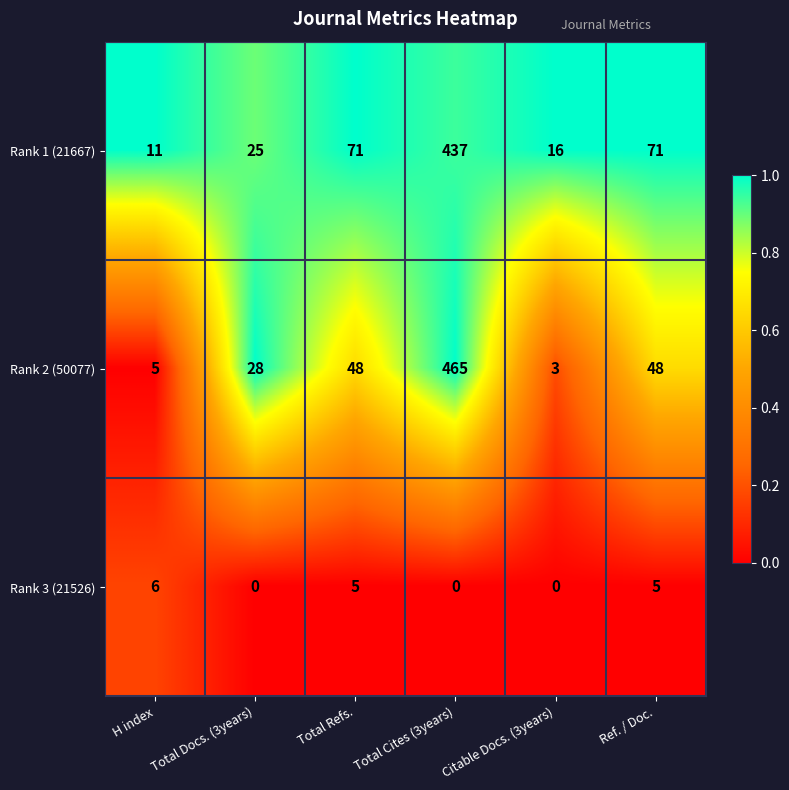

Reading left to right, list all the values displayed in this chart.

Rank 1 (21667): 11	25	71	437	16	71
Rank 2 (50077): 5	28	48	465	3	48
Rank 3 (21526): 6	0	5	0	0	5